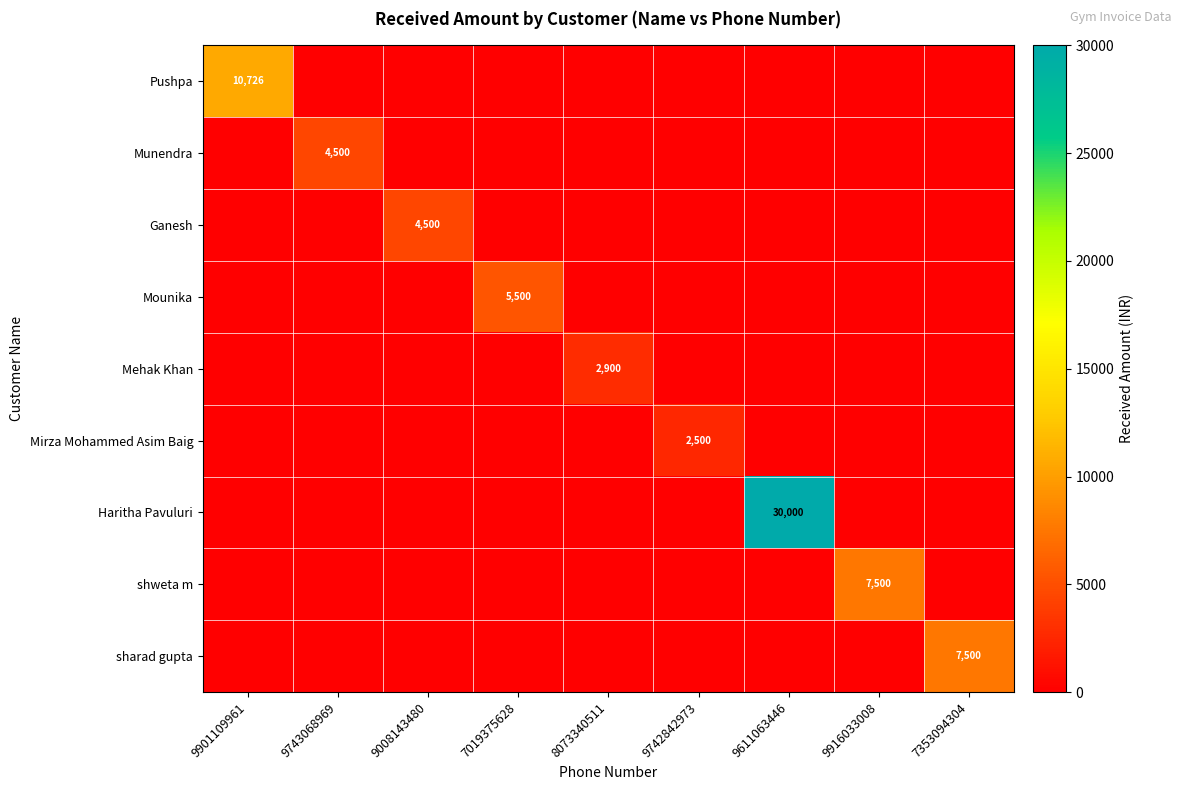

What is the approximate value of shweta m at 9916033008?

7500